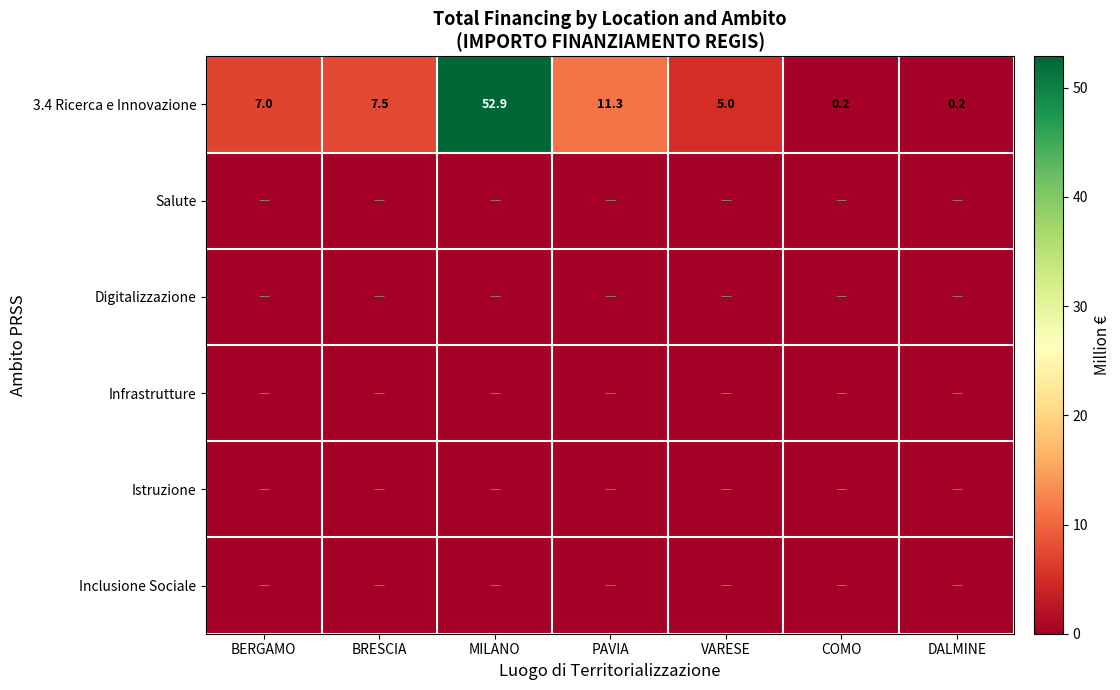

At which category is the sum across all series the highest?

MILANO